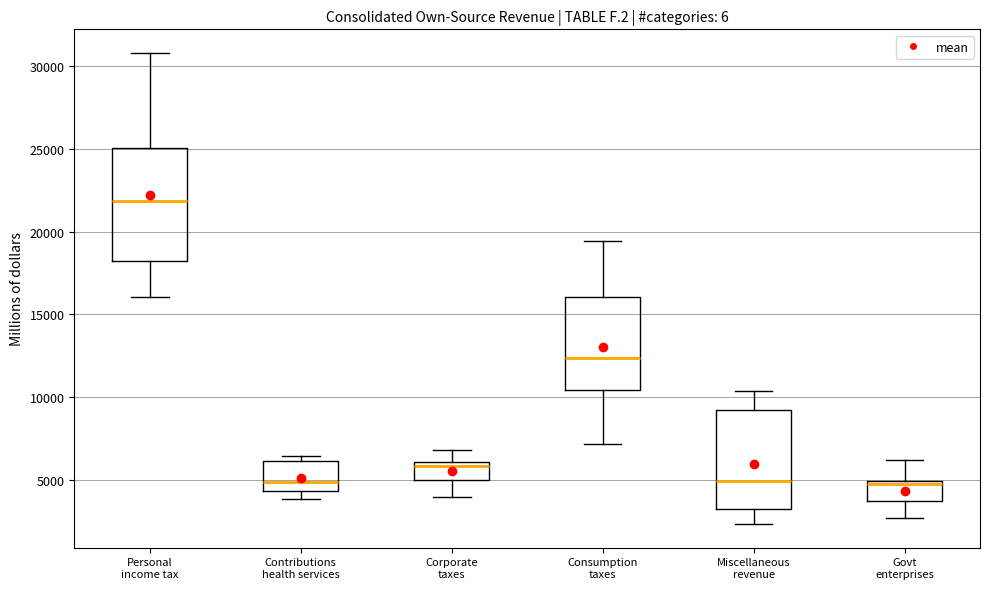

Reading left to right, read every box against the y-axis: the position of its median line, the range the box covers, and the ends of its whiskers. The values are not printed on the chart, so give them approximately, as read against the axis.

Personal income tax: median 22000, box 18000 to 25000, whiskers 16000 to 31000
Contributions health services: median 5000, box 4500 to 6000, whiskers 4000 to 6500
Corporate taxes: median 6000 (just below the box's upper edge), box 5000 to 6000, whiskers 4000 to 7000
Consumption taxes: median 12500, box 10500 to 16000, whiskers 7000 to 19500
Miscellaneous revenue: median 5000, box 3500 to 9000, whiskers 2500 to 10500
Govt enterprises: median 4500, box 4000 to 5000, whiskers 2500 to 6000